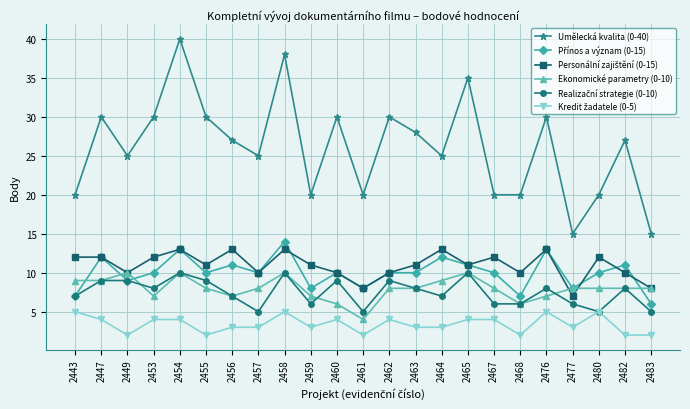

True or false: Ekonomické parametry (0-10) has a value of 7 at 2476.

True